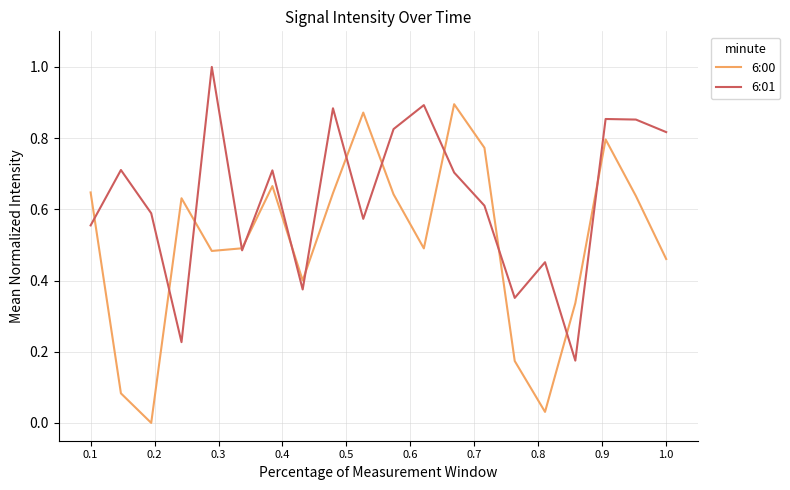

After their last crossing, which series has the higher values: 6:01 or 6:00?

6:01